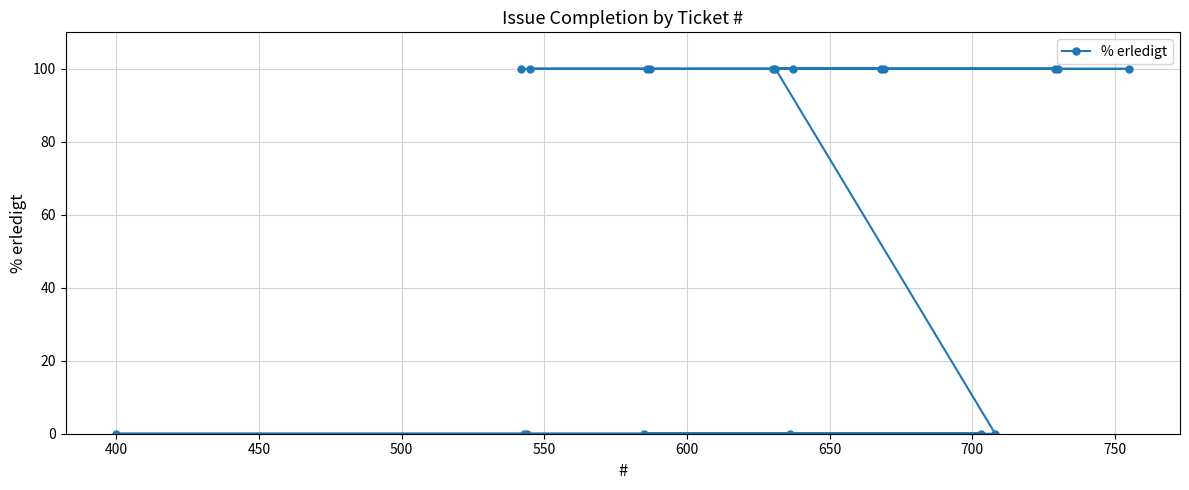

What is the value of the 10th point from the left?

100